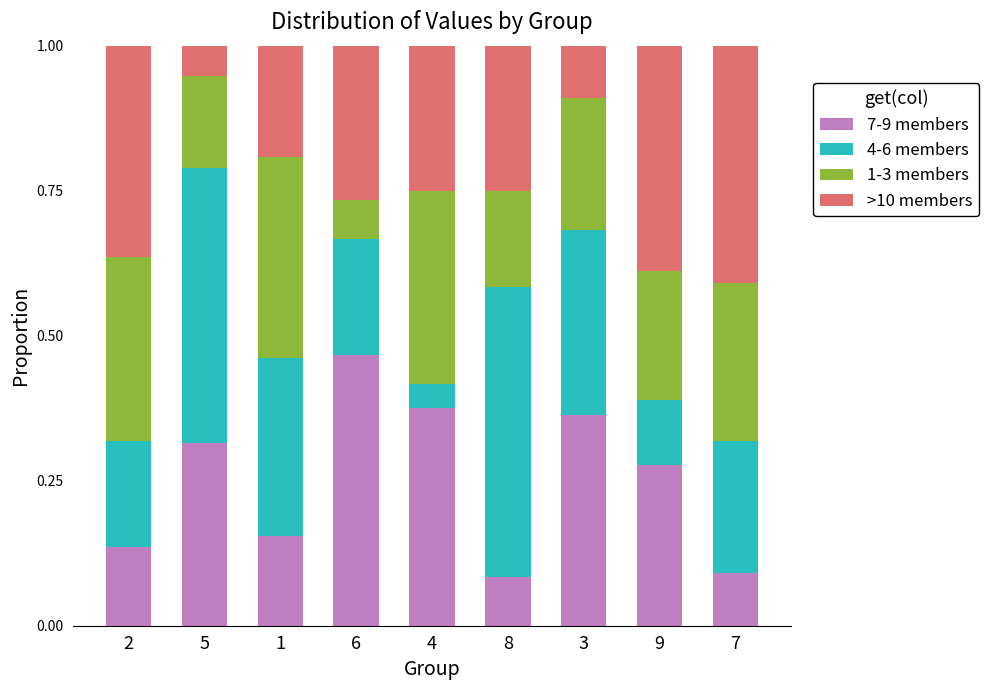

The value of 7-9 members at 5 is 0.5. True or false?

False